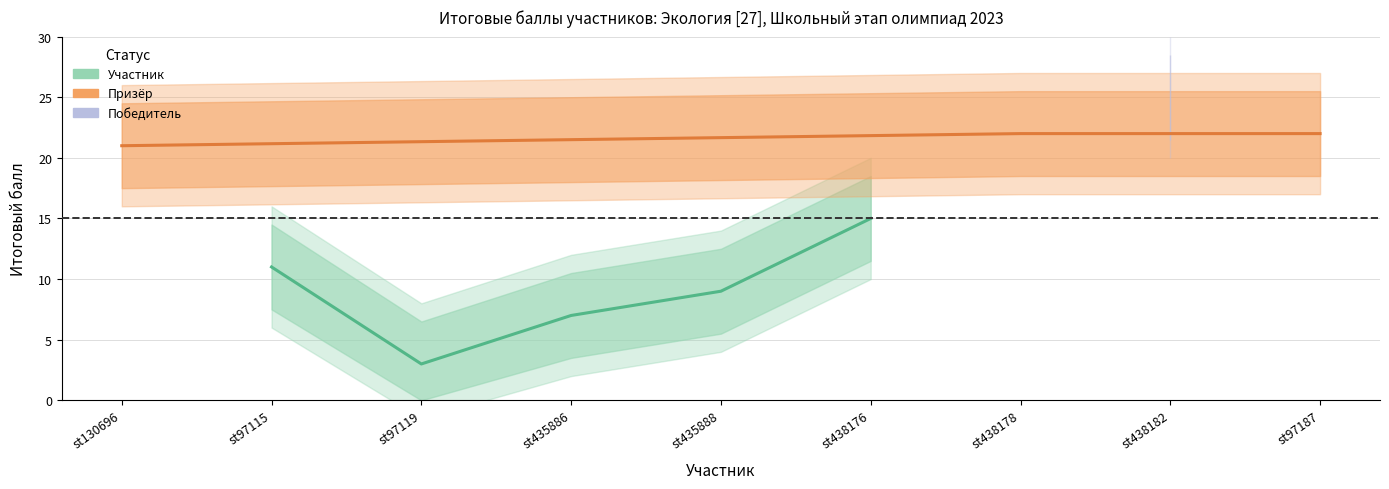

What is the average value?

15